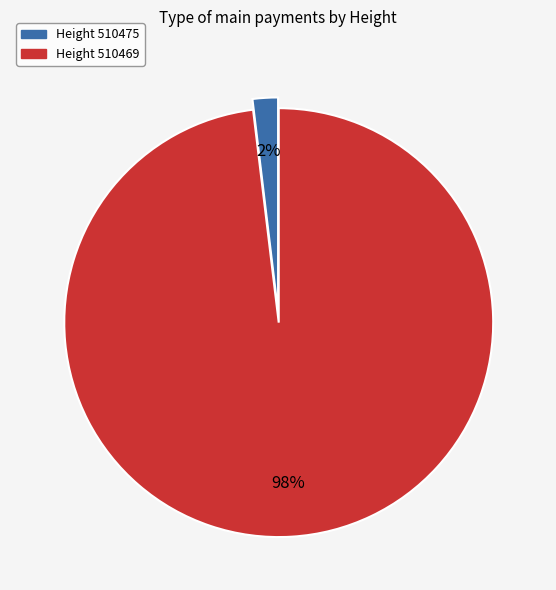

Does any single category account for the majority?

Yes